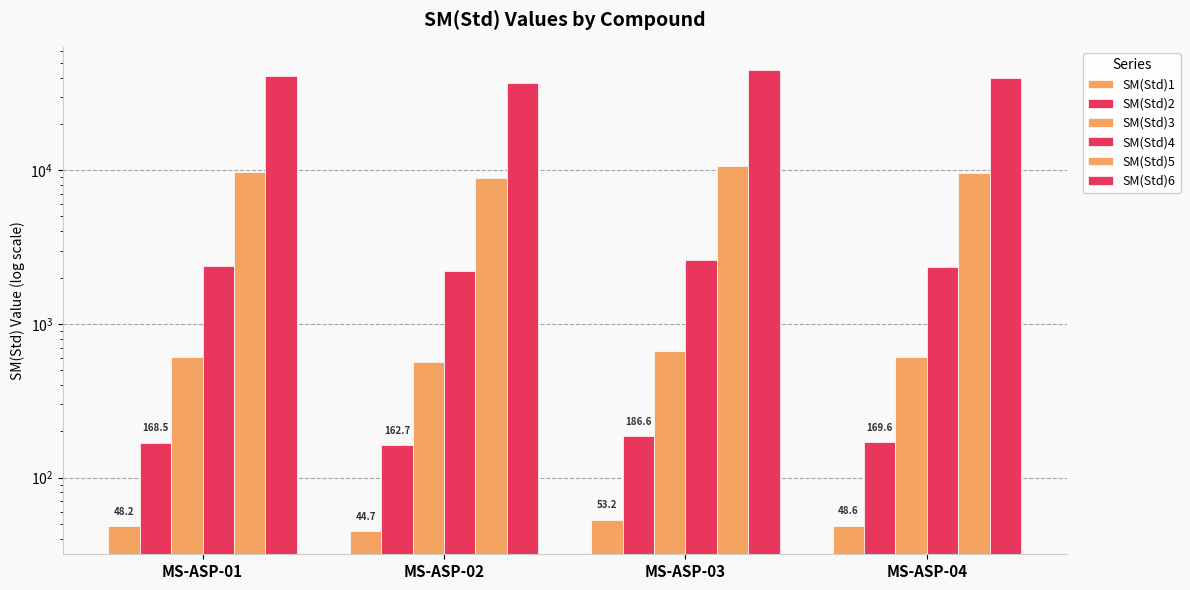

What is the highest value of the SM(Std)5 series?

10647.5